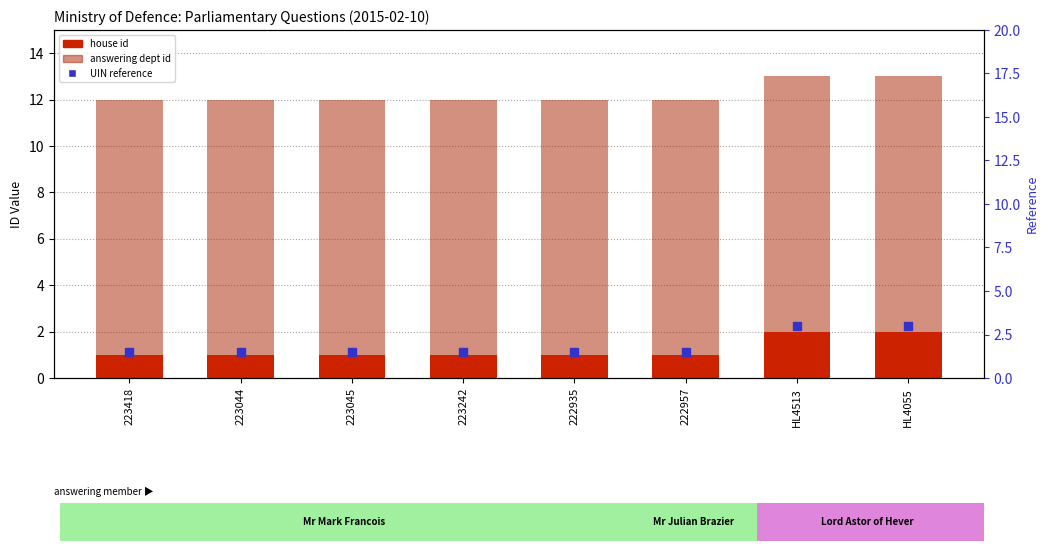

What are all the series names shown in the legend?

house id, answering dept id, UIN reference